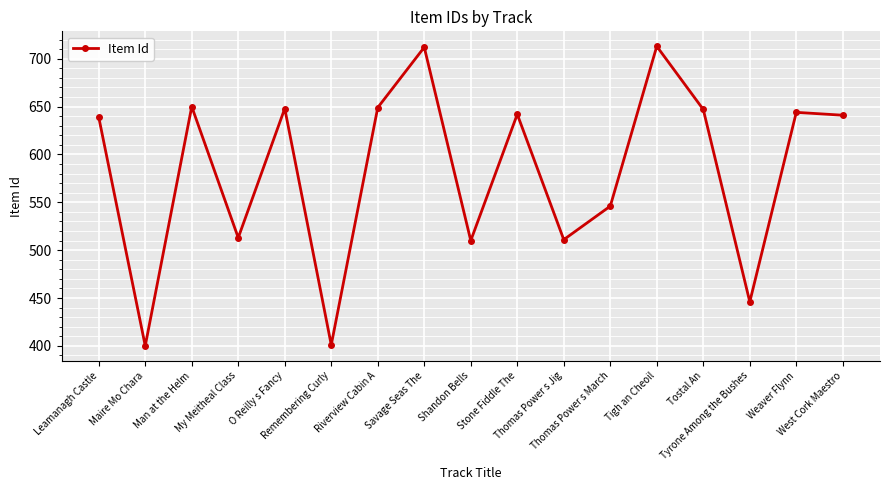

What is the approximate value at West Cork Maestro, to the nearest 50?

650